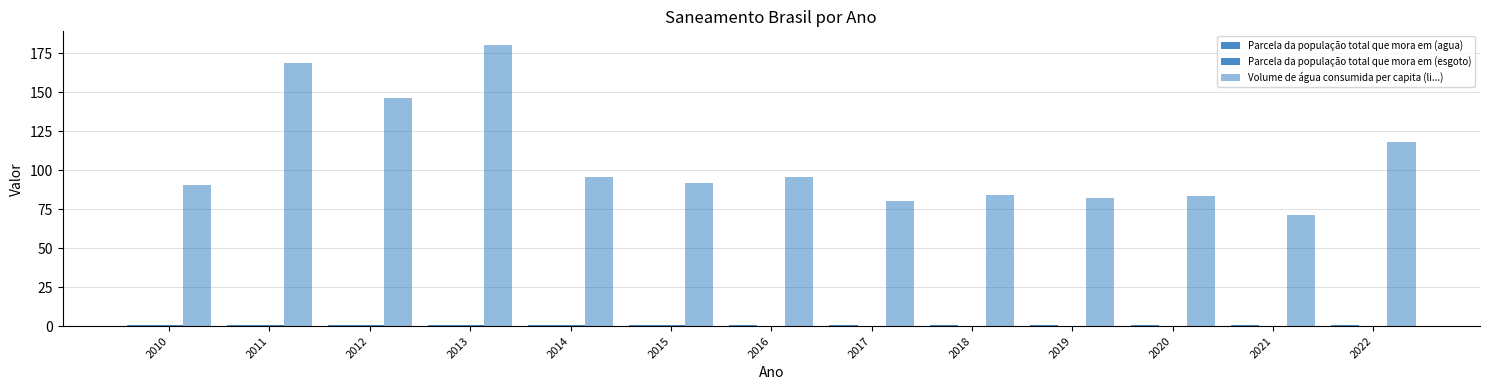

What is the difference between the second highest and minimum values in the Volume de água consumida per capita (li...) series?

97.5